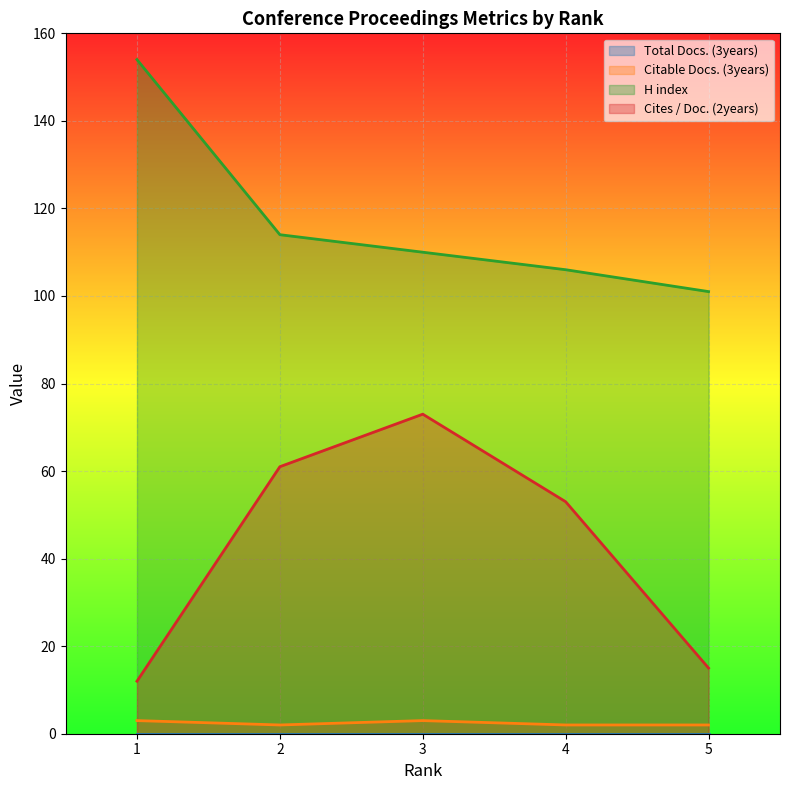

Between 2 and 5, which is larger?

2